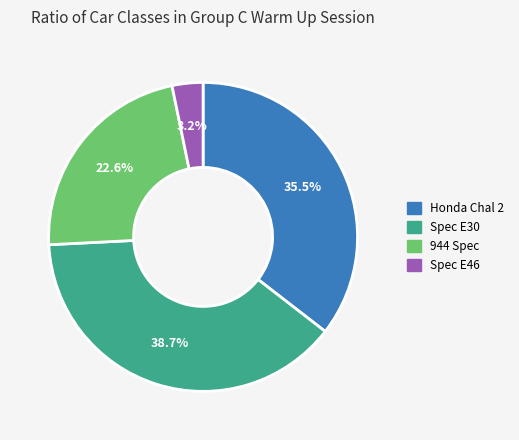

True or false: Spec E30 accounts for 39% of the total.

True